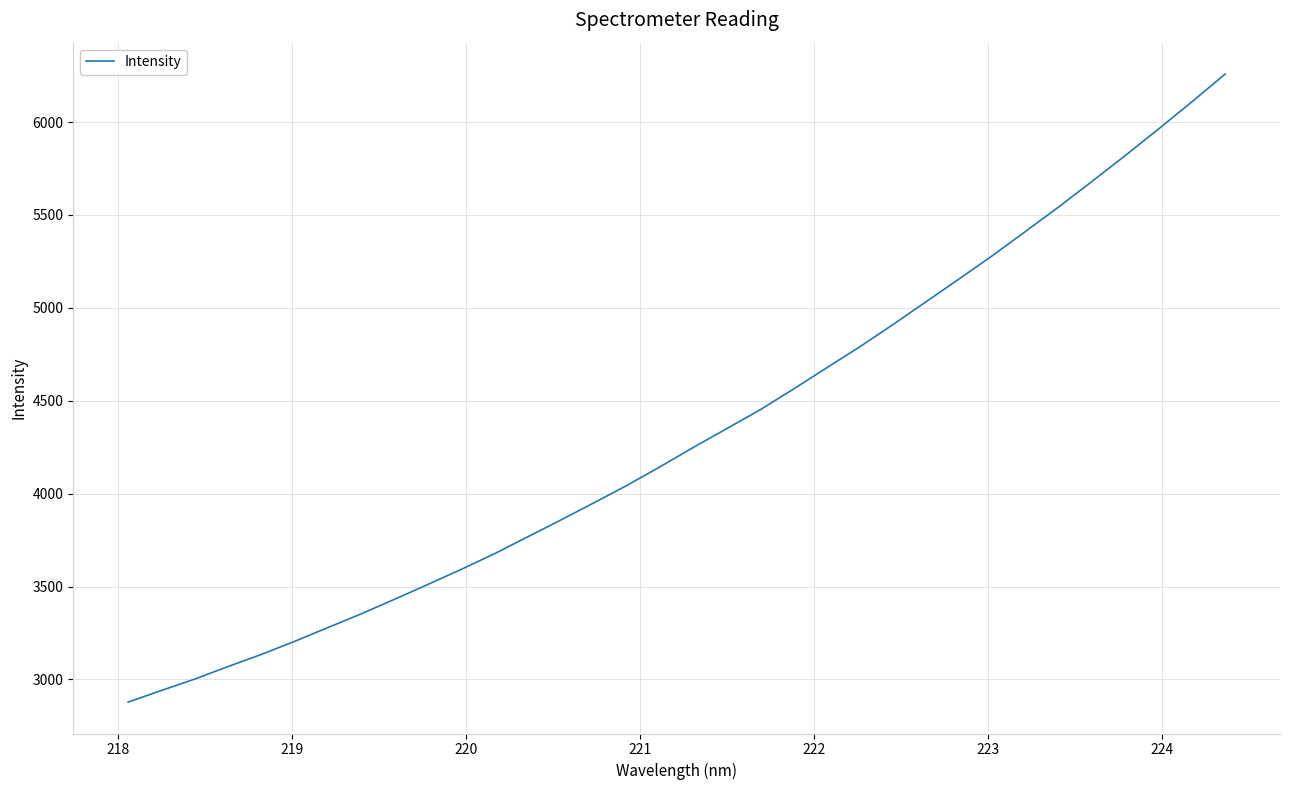

True or false: there are more than 0 points higher than both neighbors.

False